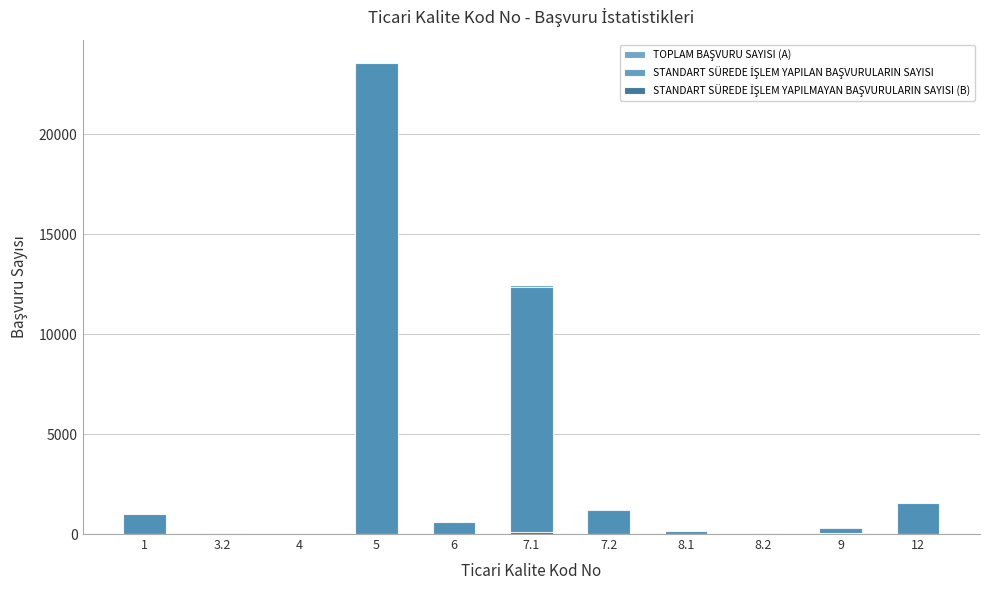

Reading left to right, transcribe all the data shown in this chart.

TOPLAM BAŞVURU SAYISI (A): 1=1022	3.2=63	4=15	5=23544	6=623	7.1=12447	7.2=1228	8.1=143	8.2=38	9=337	12=1530
STANDART SÜREDE İŞLEM YAPILAN BAŞVURULARIN SAYISI: 1=1010	3.2=63	4=15	5=23544	6=614	7.1=12332	7.2=1217	8.1=130	8.2=2	9=304	12=1530
STANDART SÜREDE İŞLEM YAPILMAYAN BAŞVURULARIN SAYISI (B): 1=12	3.2=0	4=0	5=0	6=9	7.1=115	7.2=11	8.1=13	8.2=36	9=33	12=0